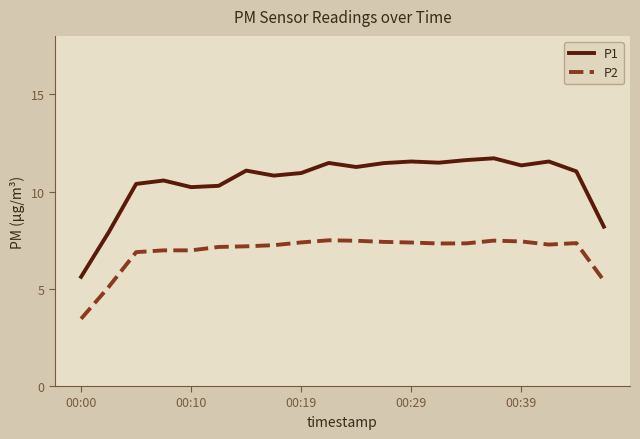

Which series has the largest range (max minus min)?

P1